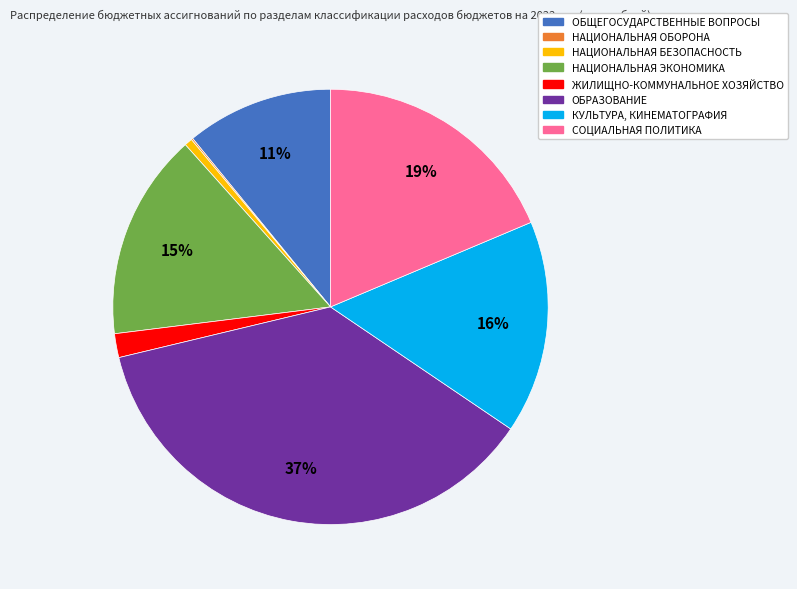

Does any single category account for the majority?

No